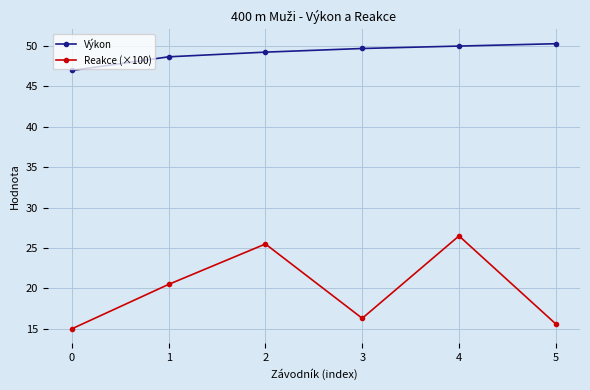

At which category is the sum across all series the highest?

4